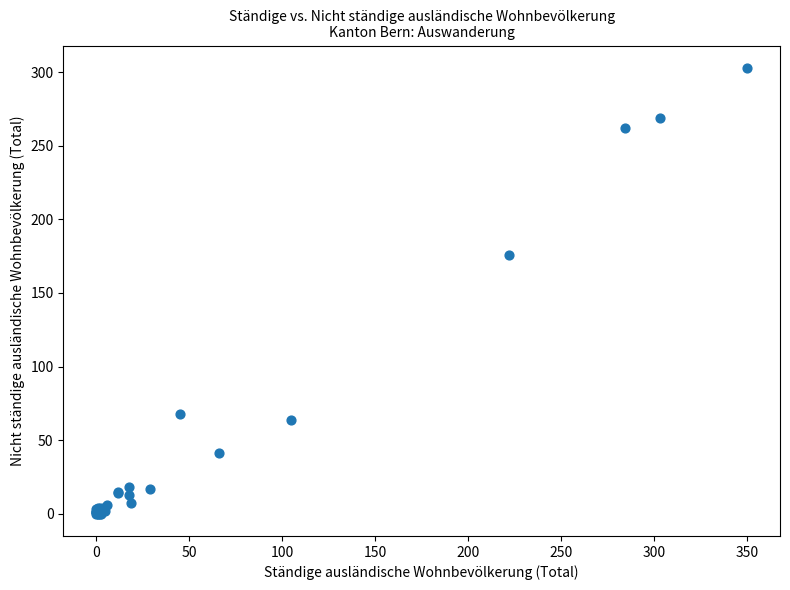

What Y value in the scatter plot is closest to 151?

176